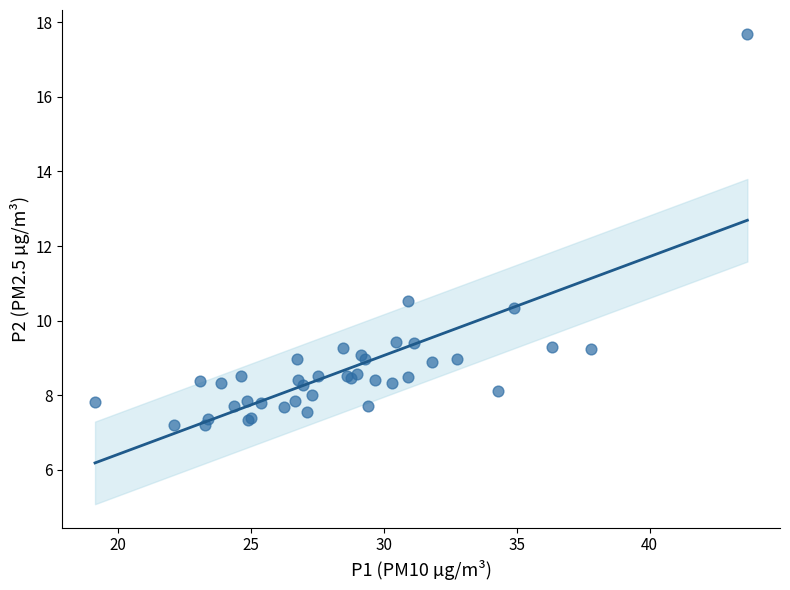

What Y value in the scatter plot is closest to 12?

10.5